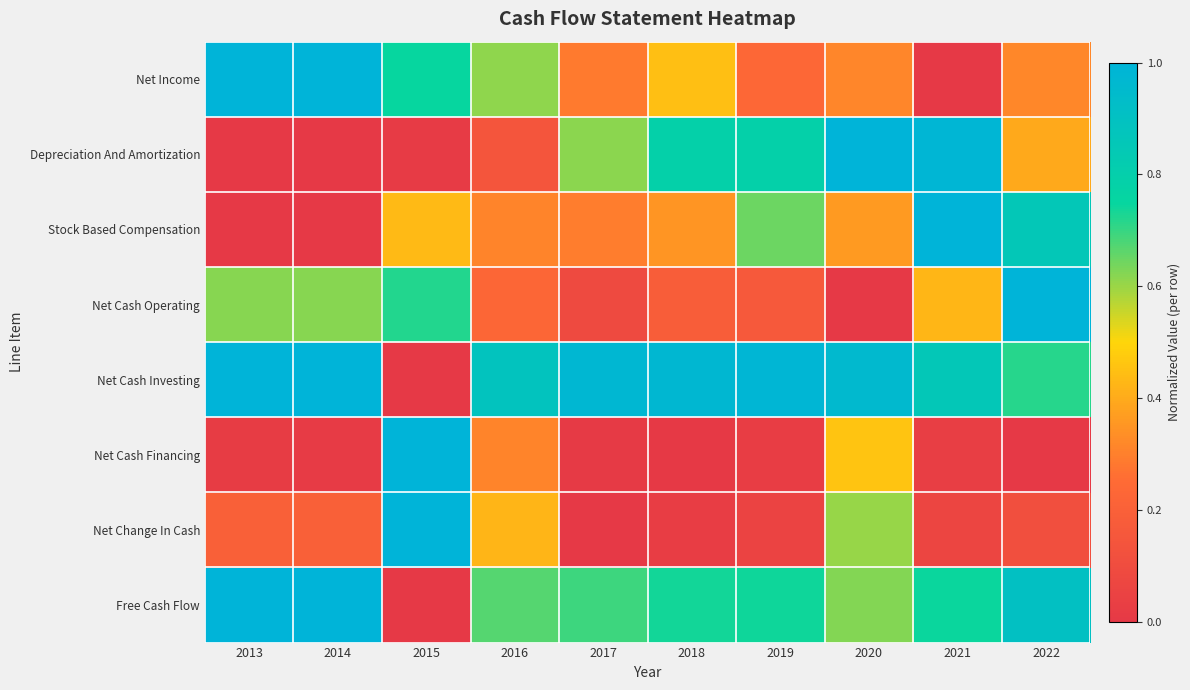

At 2015, list the series in order from smallest to largest.

Net Cash Investing, Free Cash Flow, Depreciation And Amortization, Stock Based Compensation, Net Cash Operating, Net Income, Net Cash Financing, Net Change In Cash